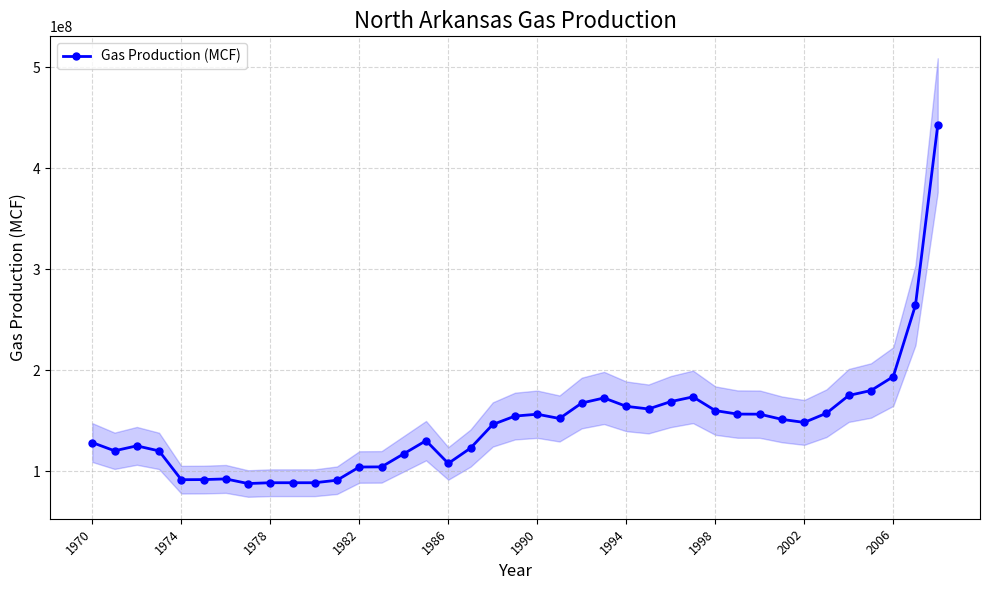

True or false: Gas Production (MCF) has more than 2 points higher than both neighbors.

True